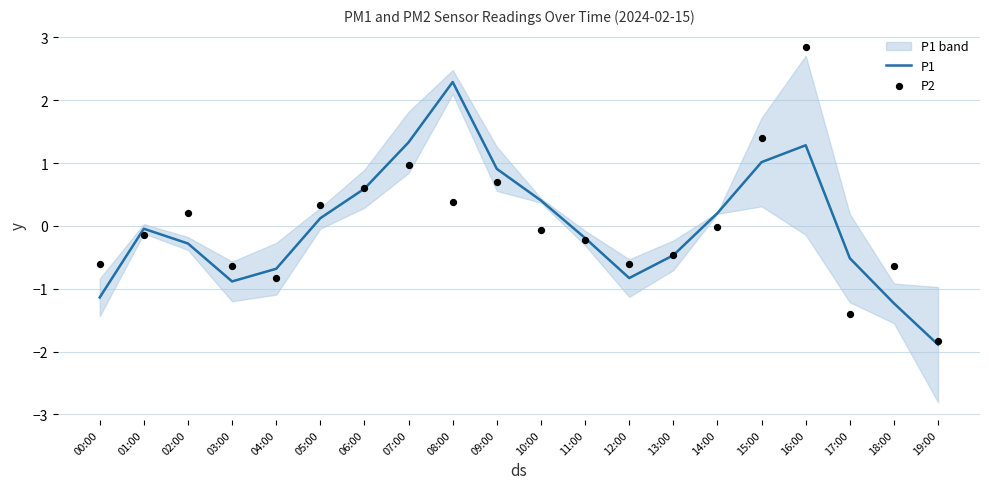

Is the value of P2 at 18:00 greater than the value of P1 at 16:00?

No